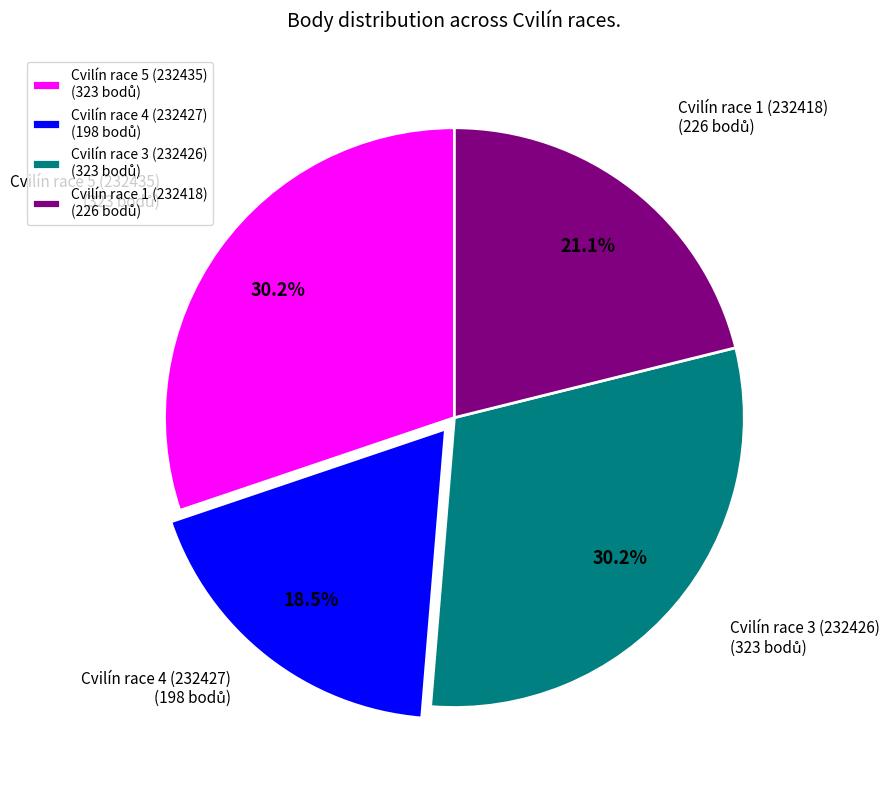

To the nearest percent, what is the combined percentage of Cvilín race 1 (232418) and Cvilín race 3 (232426)?

51%